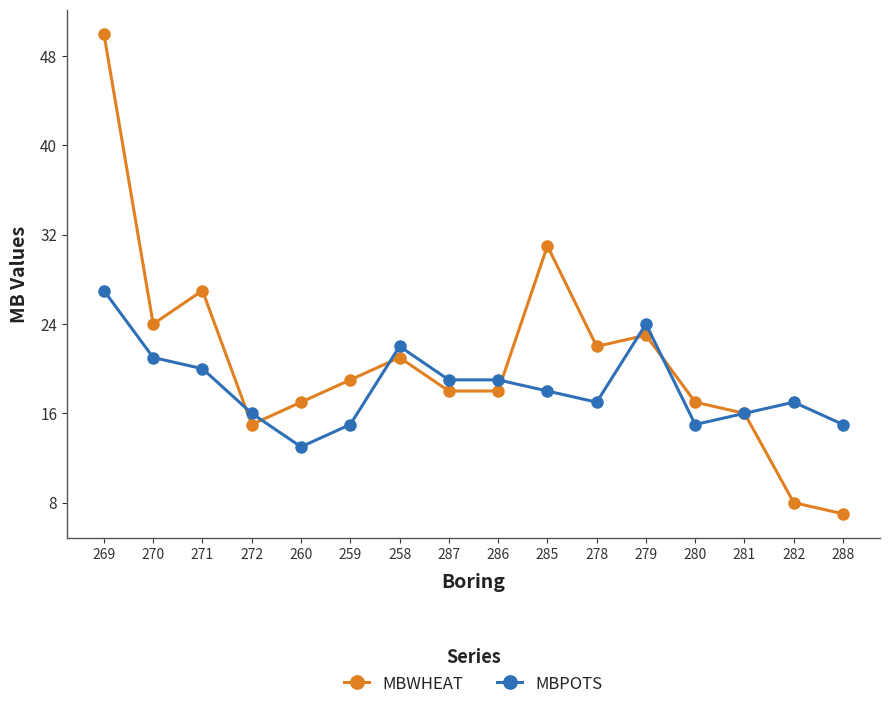

The MBWHEAT series shows 16 at 281. True or false?

True